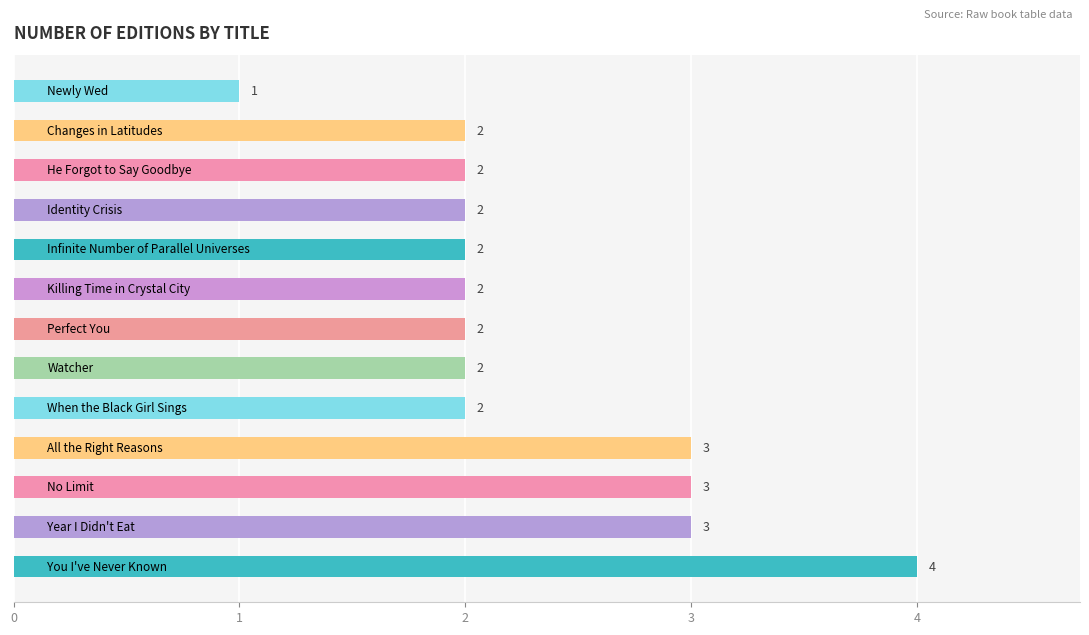

How many values are below 2?

1